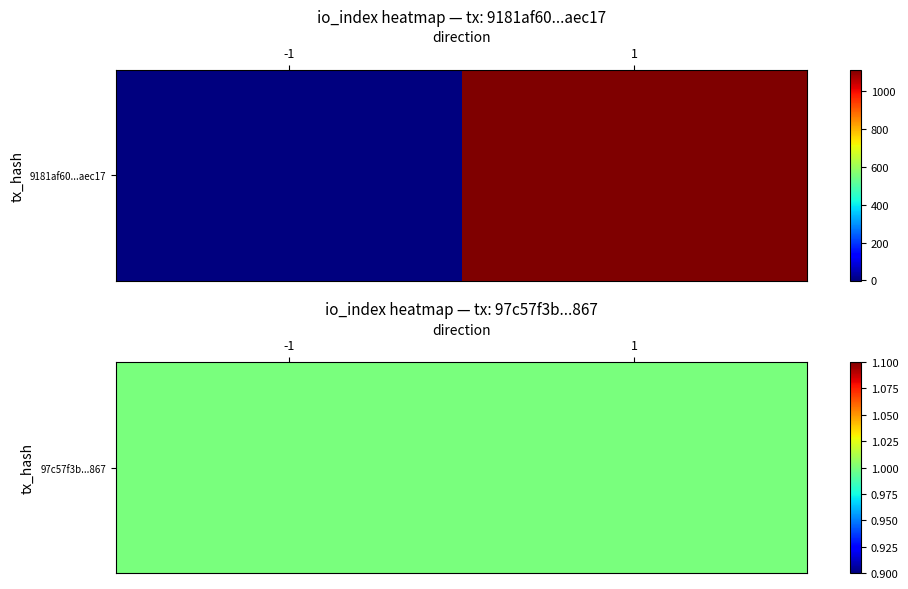

What is the difference between the maximum and minimum values in the 9181af60778ca14239bad533406fad3885aec17 series?

1115